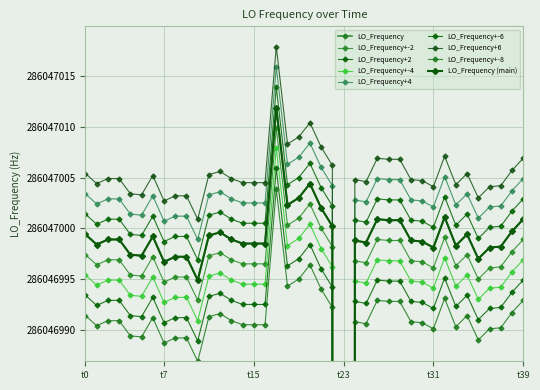

The chart shows a value of 424385240.5 at 24. True or false?

False